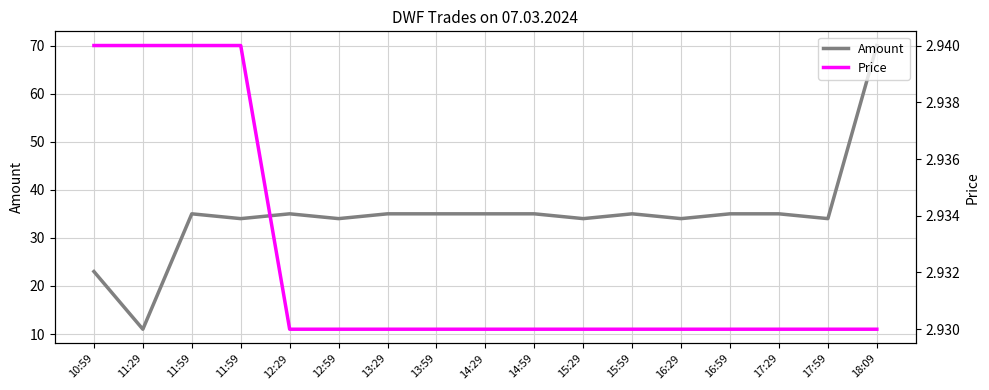

Does the chart have visible grid lines?

Yes